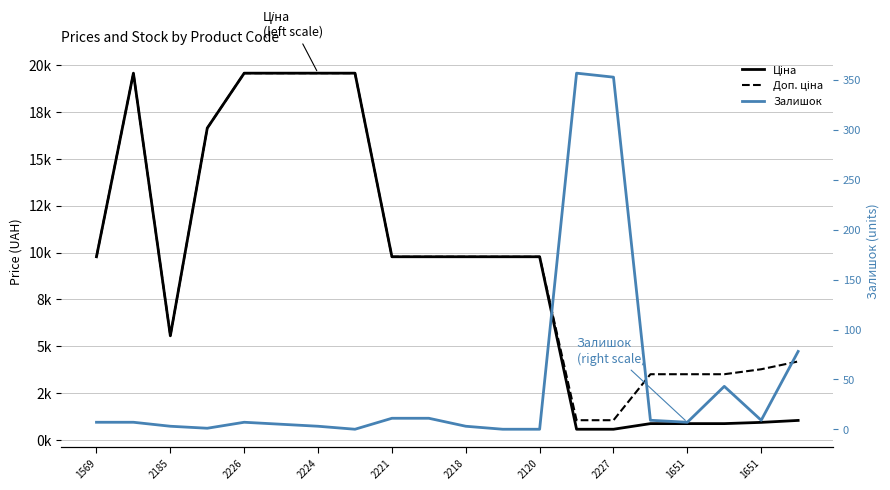

Is the value of Доп. ціна at 2221 greater than the value of Залишок at 2227?

Yes